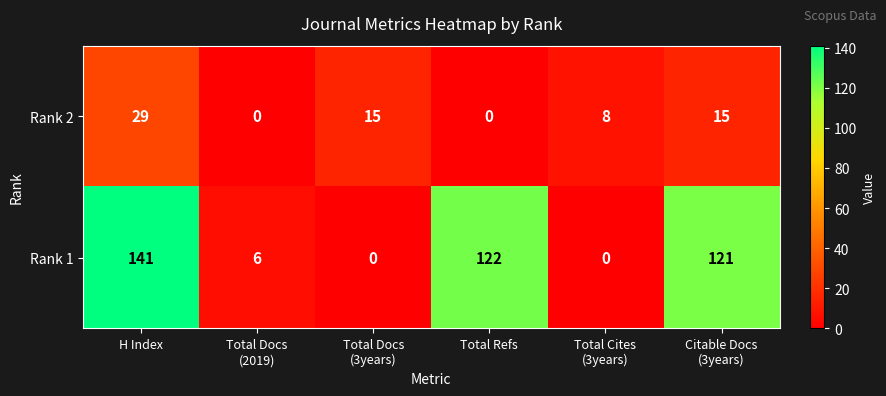

Rank the series by their maximum value, from lowest to highest.

Rank 2, Rank 1